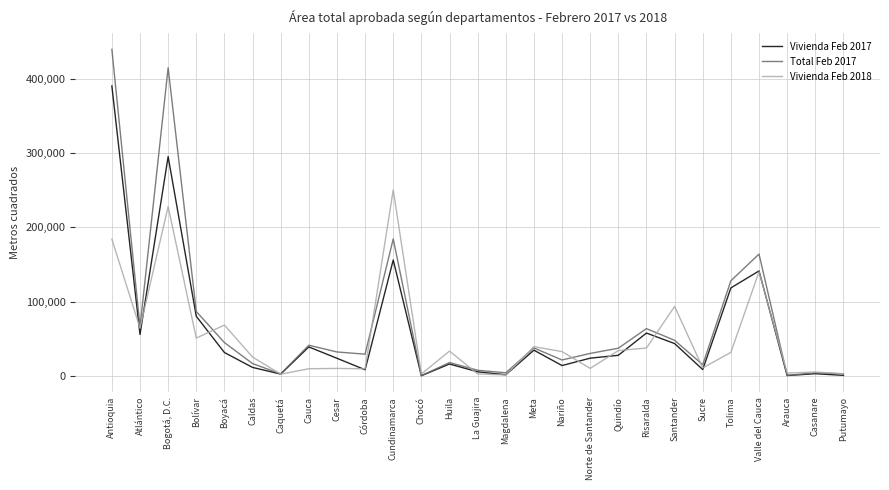

Does the chart display data point markers on the line(s)?

No